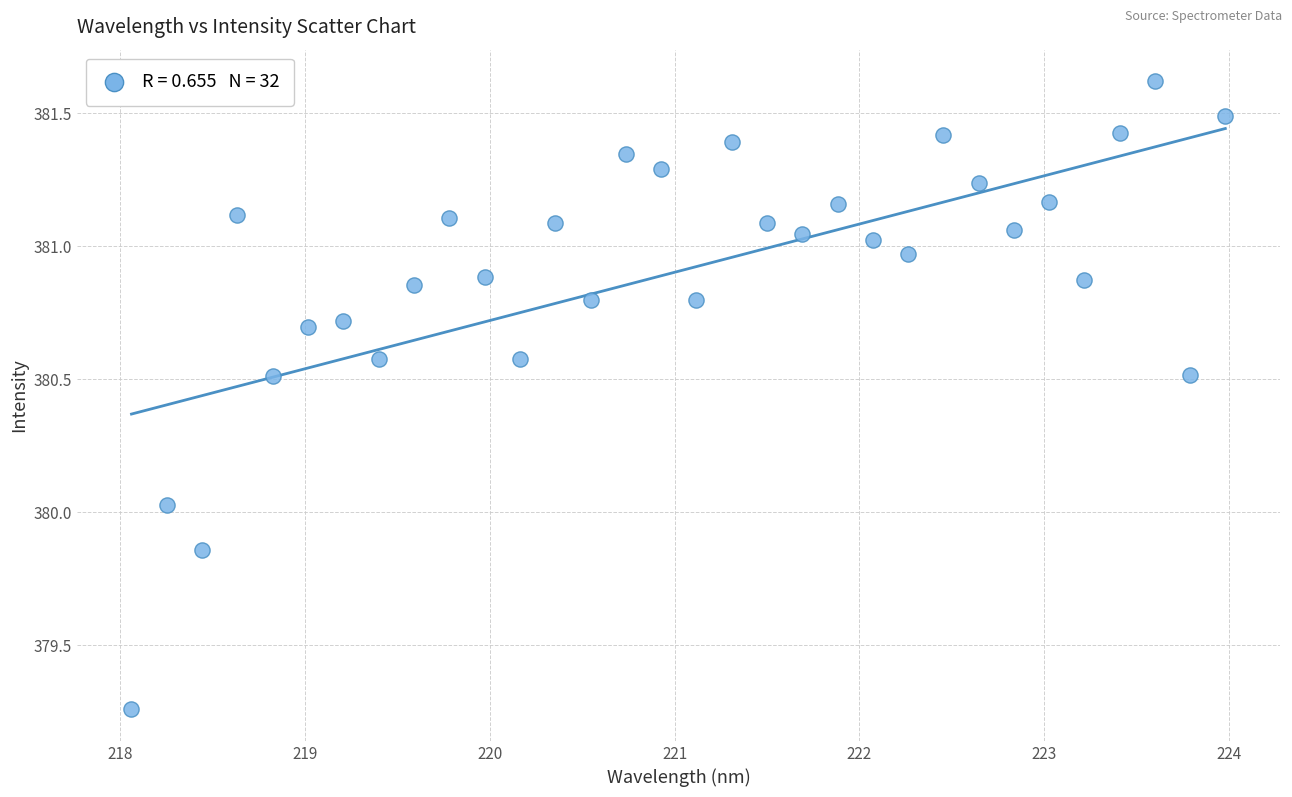

What is the range of Y values (max minus min)?

2.4